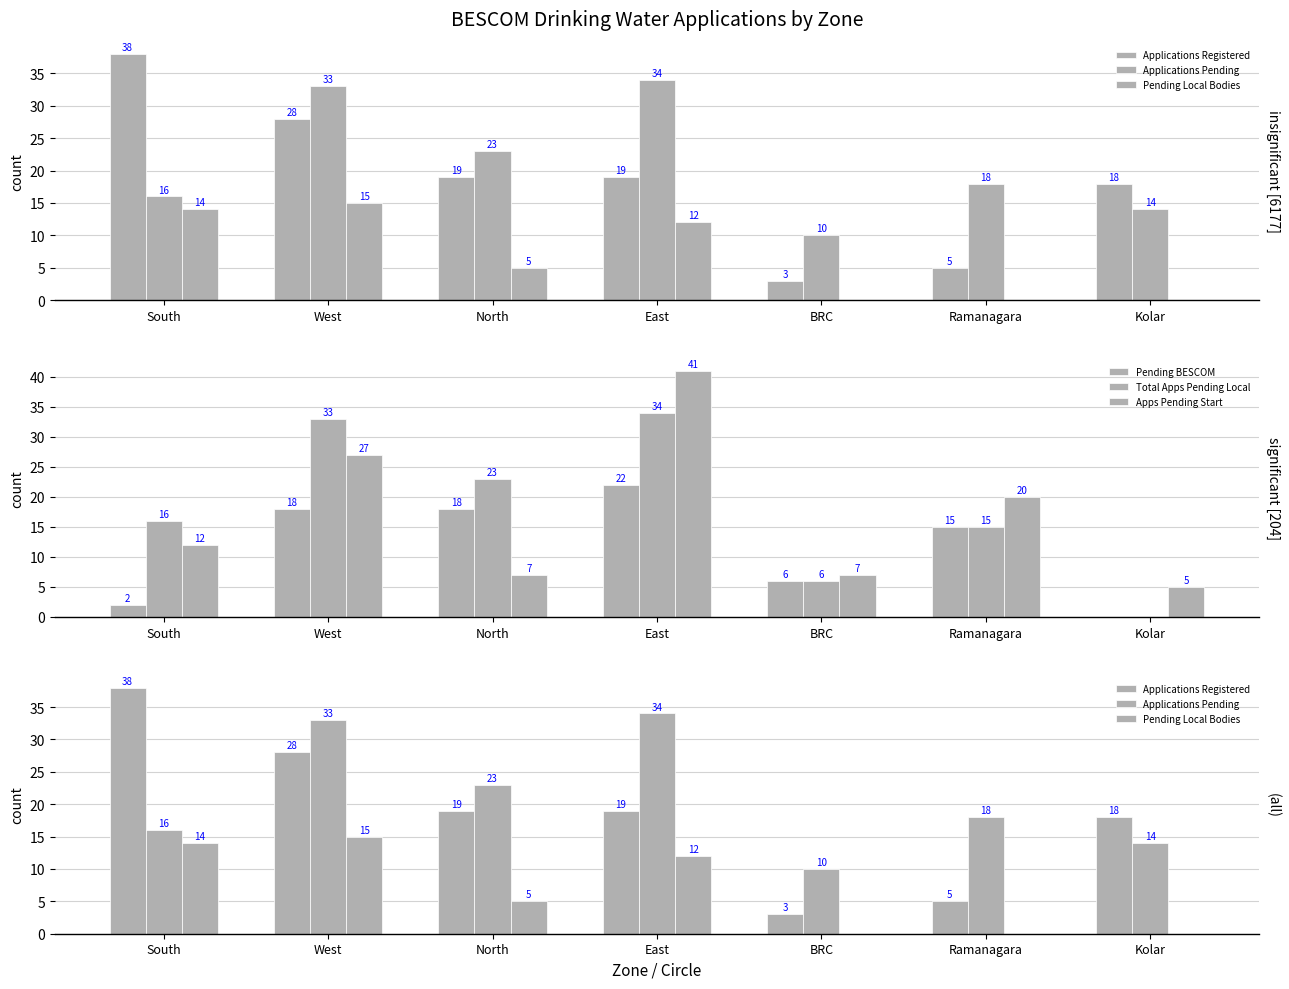

At which label is Total Apps Pending Local closest to 17?

South